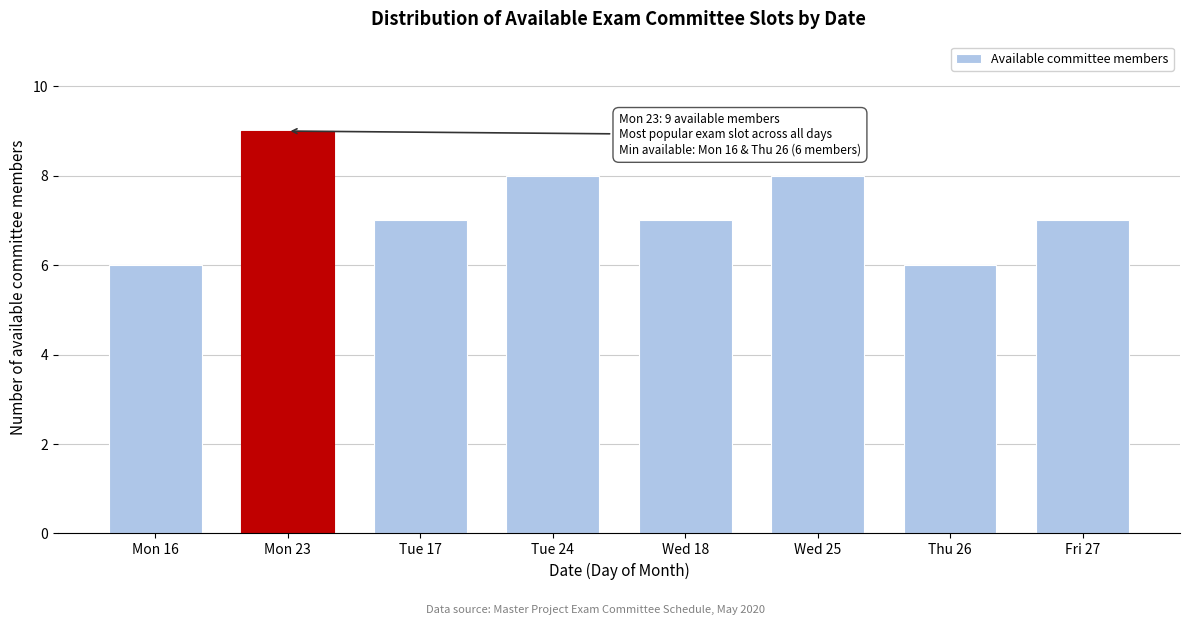

Reading left to right, extract all data points from this chart.

Mon 16=6	Mon 23=9	Tue 17=7	Tue 24=8	Wed 18=7	Wed 25=8	Thu 26=6	Fri 27=7